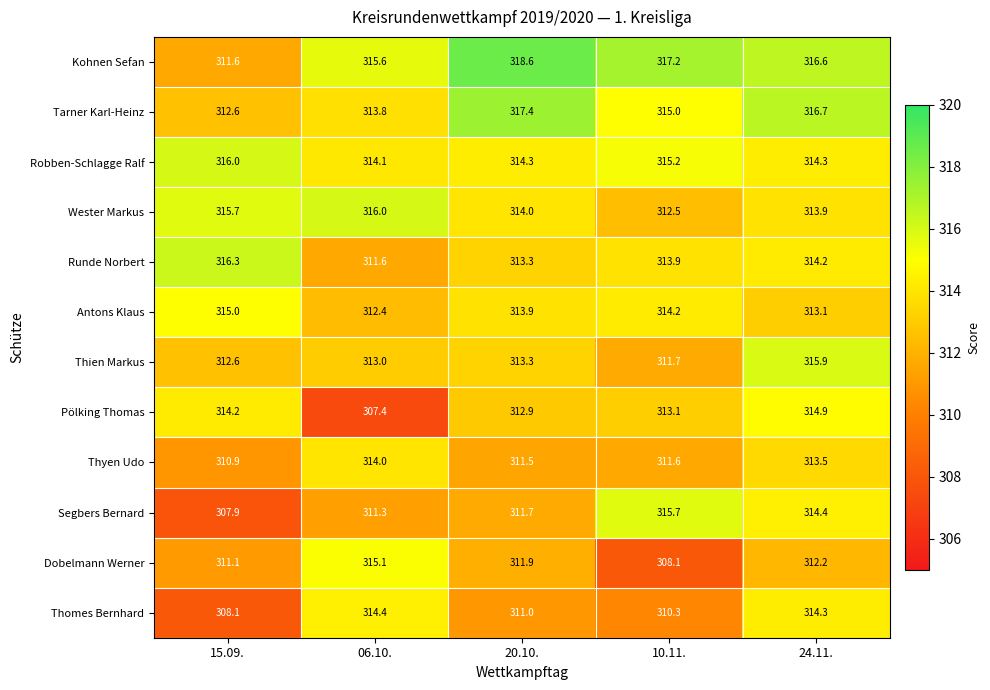

What is the total value across all series at 24.11.?

3774.0